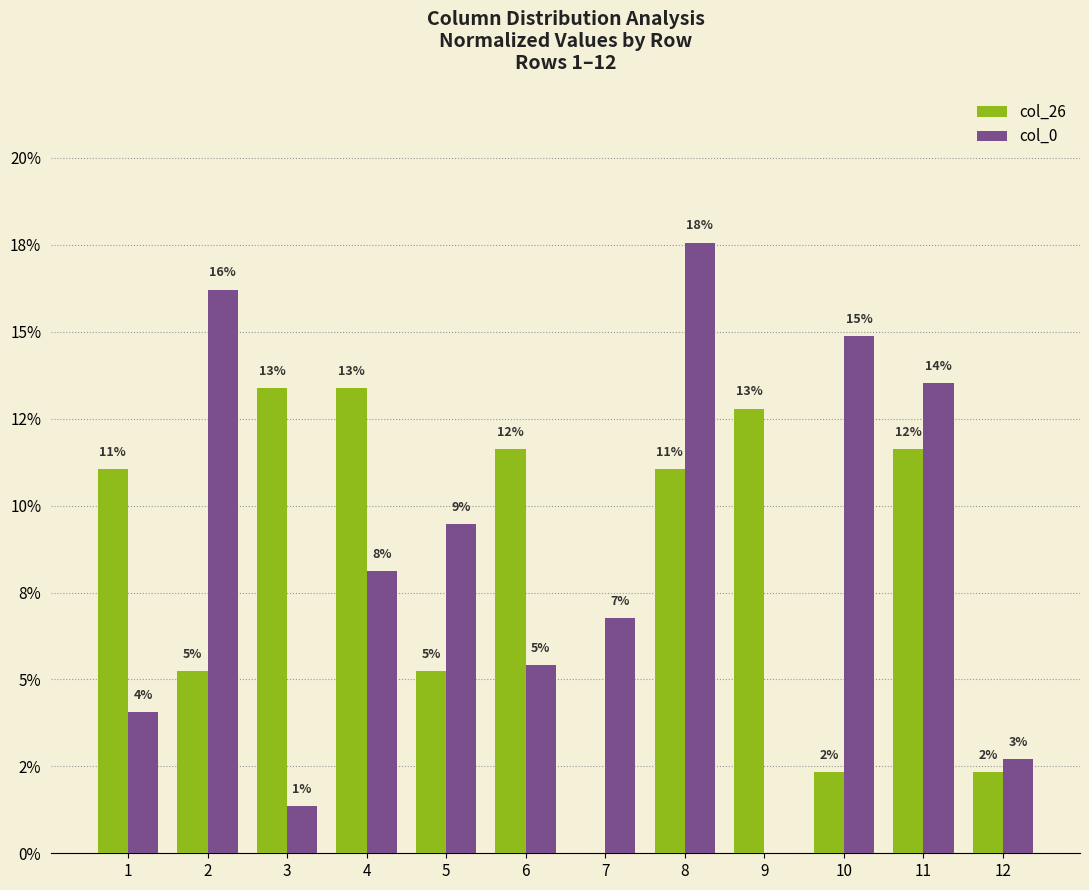

What is the difference between the maximum and minimum values in the col_26 series?

13.4